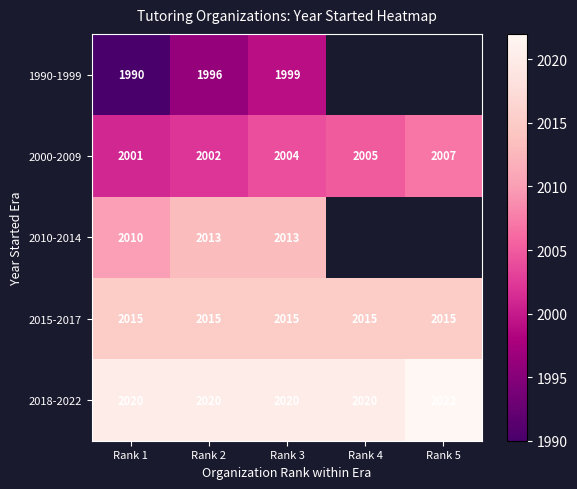

Where is 2000-2009 nearest to the value 2004?

Rank 3